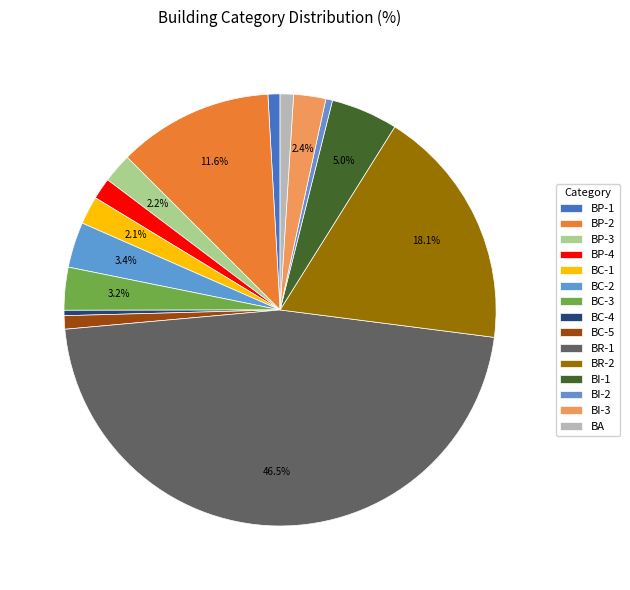

Is BI-1 the majority of the pie?

No